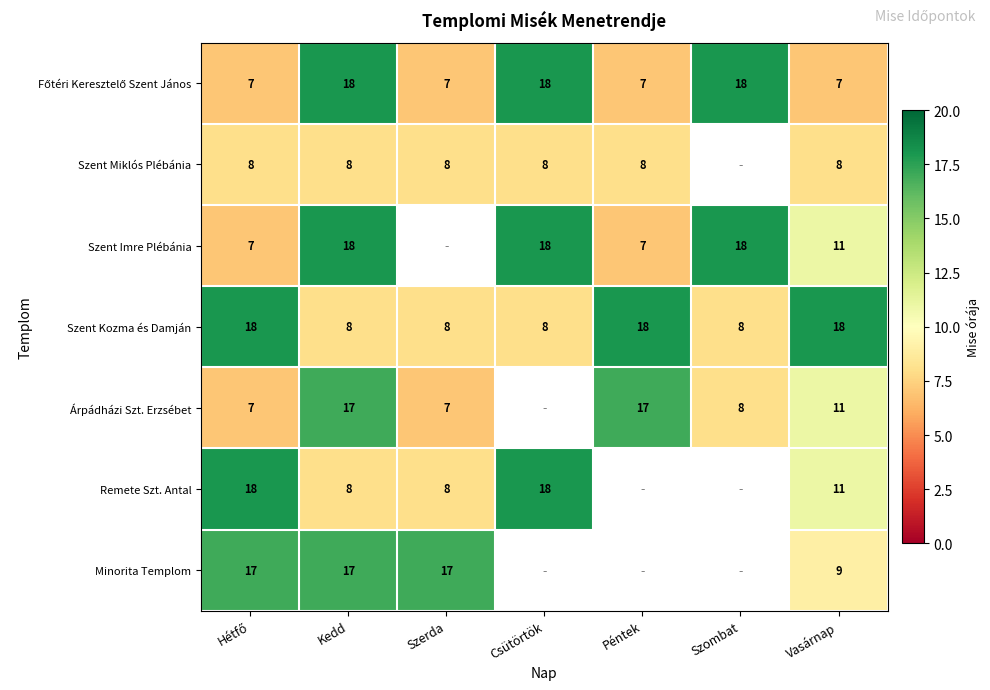

What is the total value across all series at Vasárnap?

75